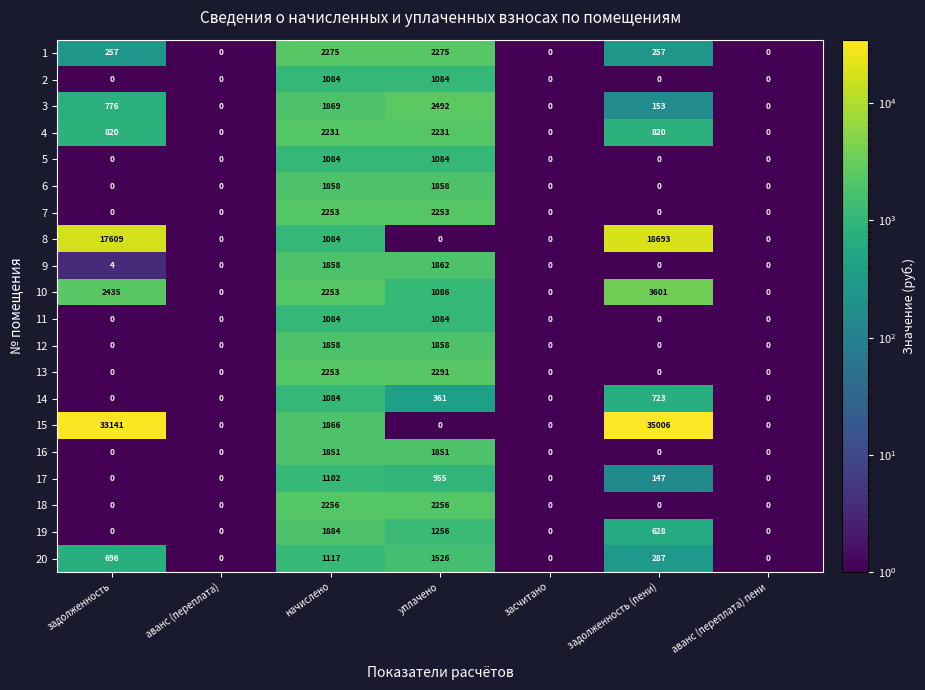

What is the approximate value of 18 at уплачено?

2256